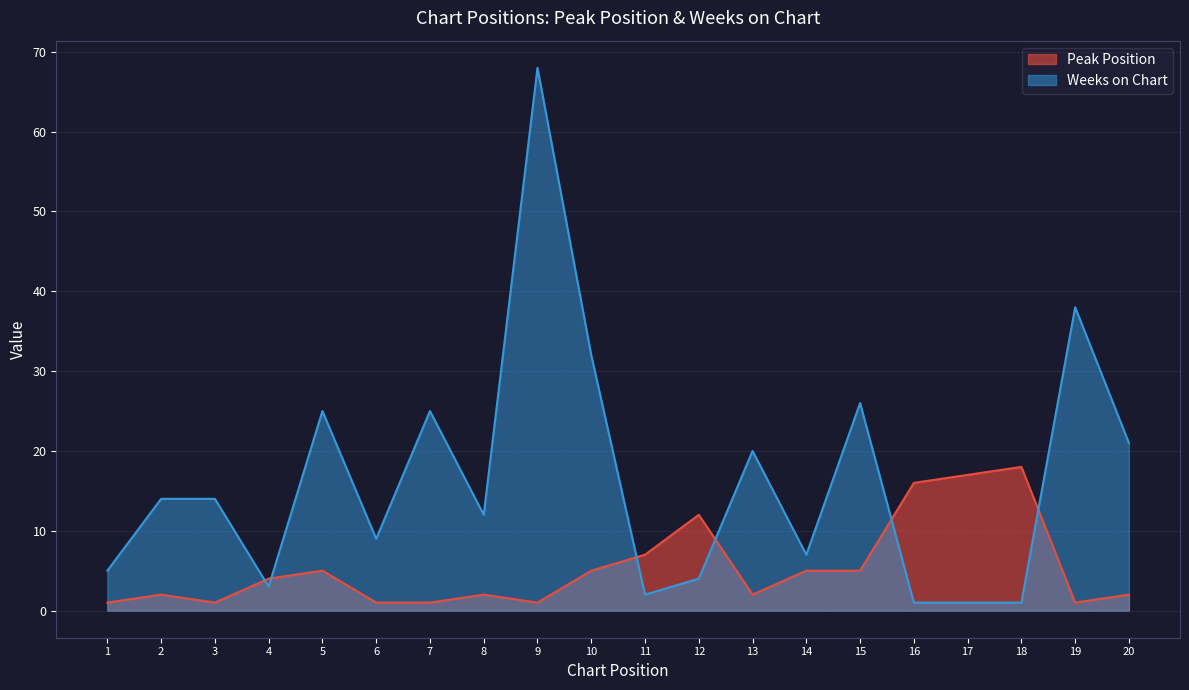

How many lines are shown in the chart?

2